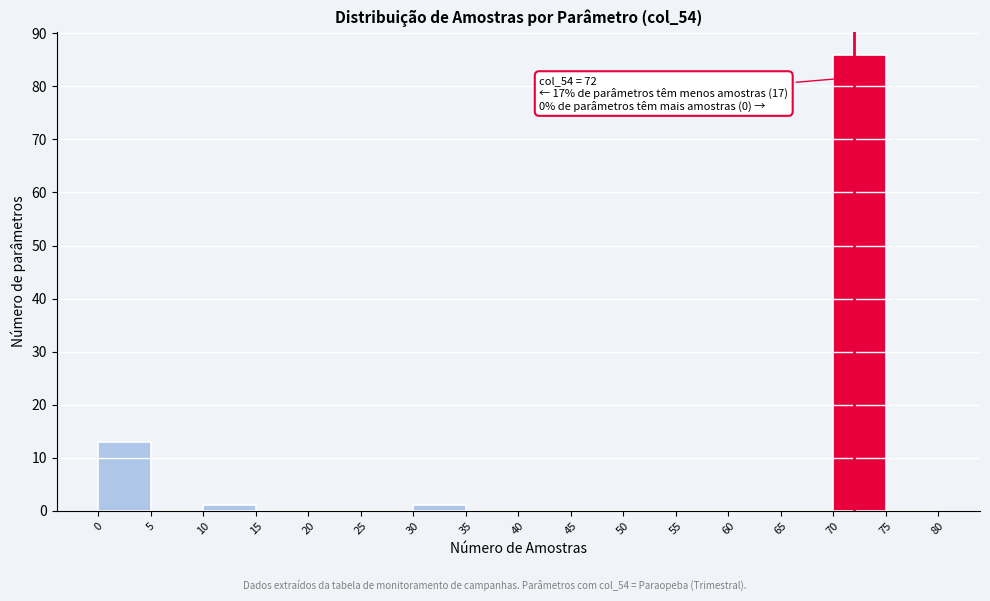

Over which range of the x-axis is the bar tallest?

70 to 75